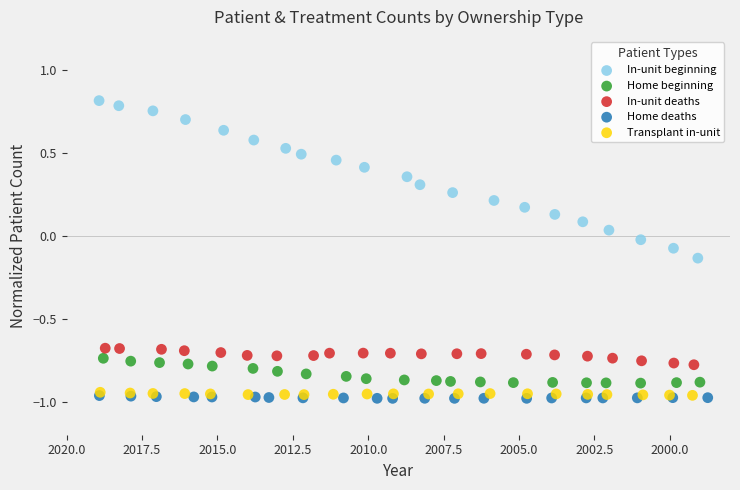

What are all the series names shown in the legend?

In-unit beginning, Home beginning, In-unit deaths, Home deaths, Transplant in-unit